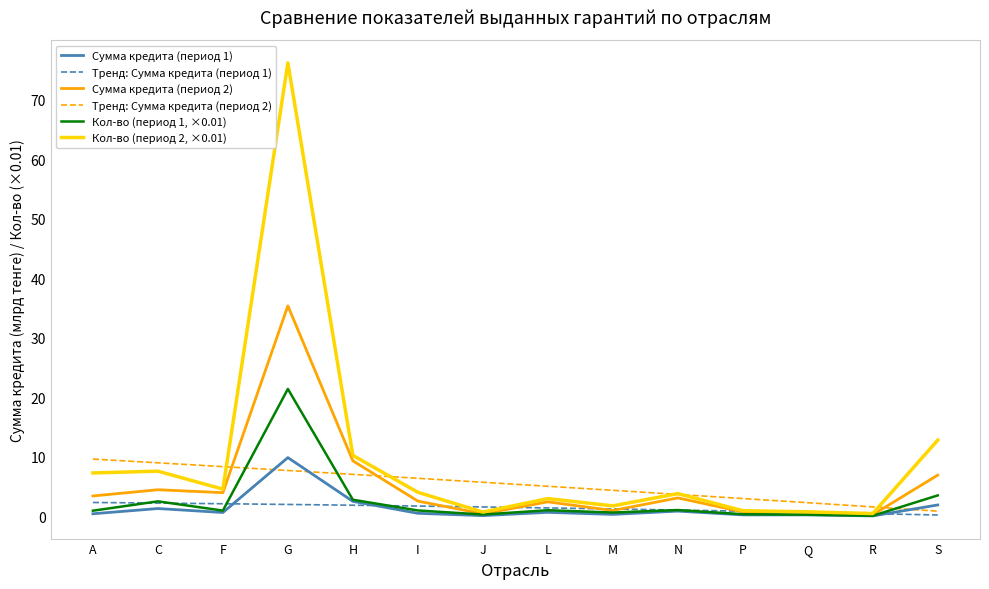

What value does the Кол-во (период 2, ×0.01) series have at J?

0.8